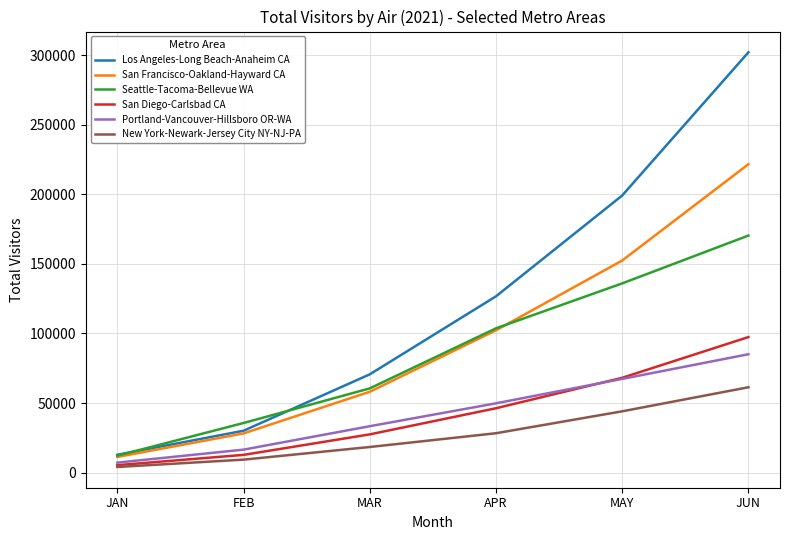

What is the difference between the highest and lowest values at JAN?

8775.4